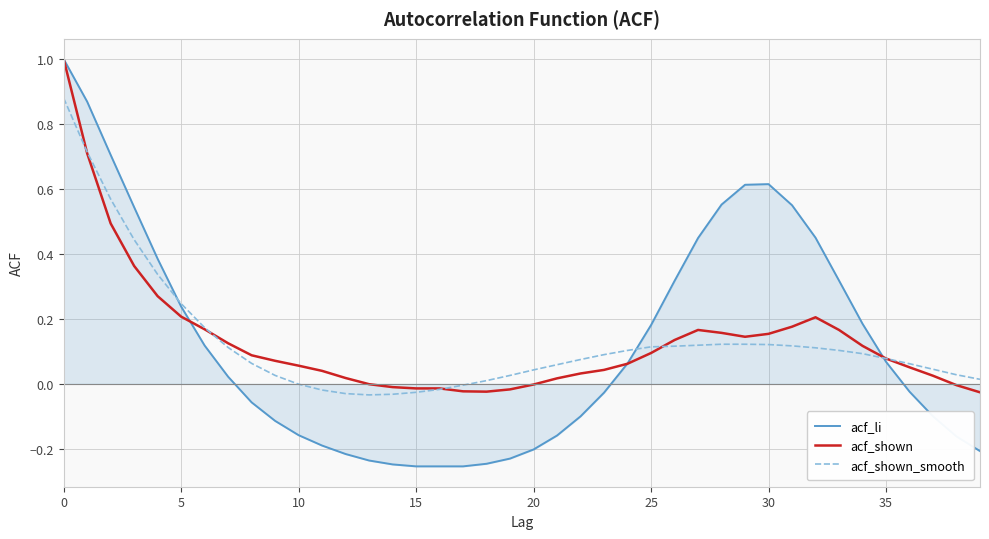

Which series has the largest range (max minus min)?

acf_li